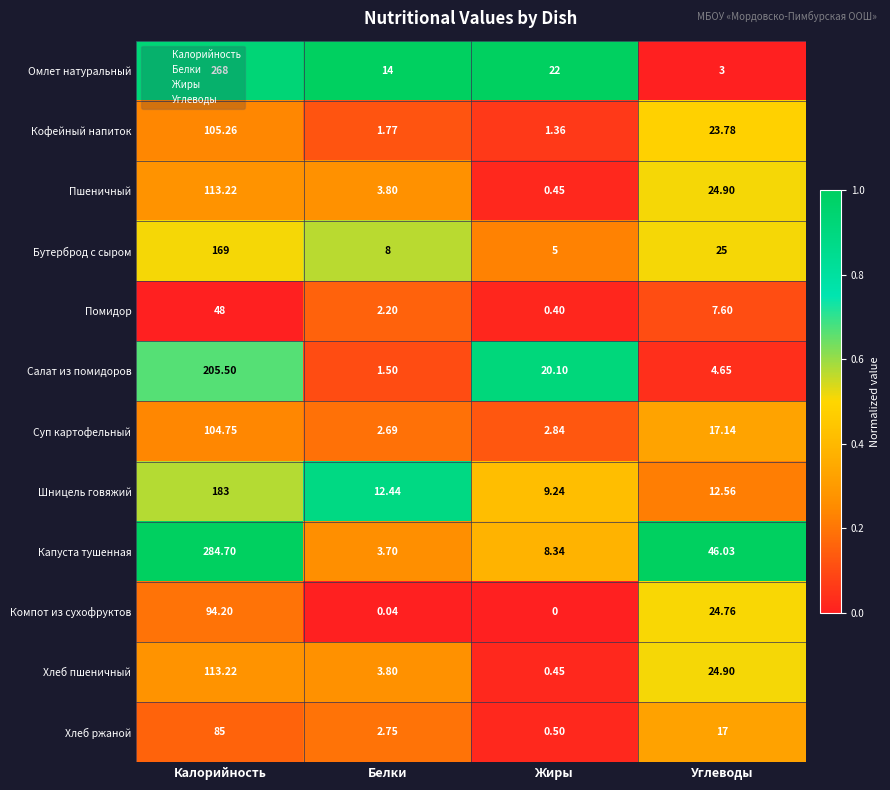

Which series has the largest total across all categories?

Капуста тушенная